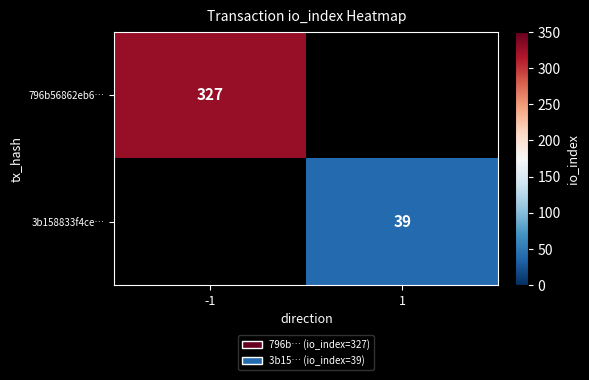

The 796b56862eb6… series shows 225 at -1. True or false?

False